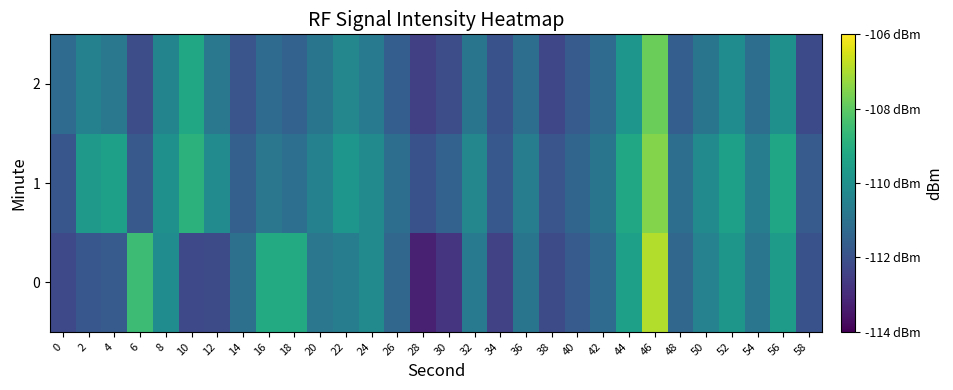

Between 38 and 42, which series saw the biggest shift?

2